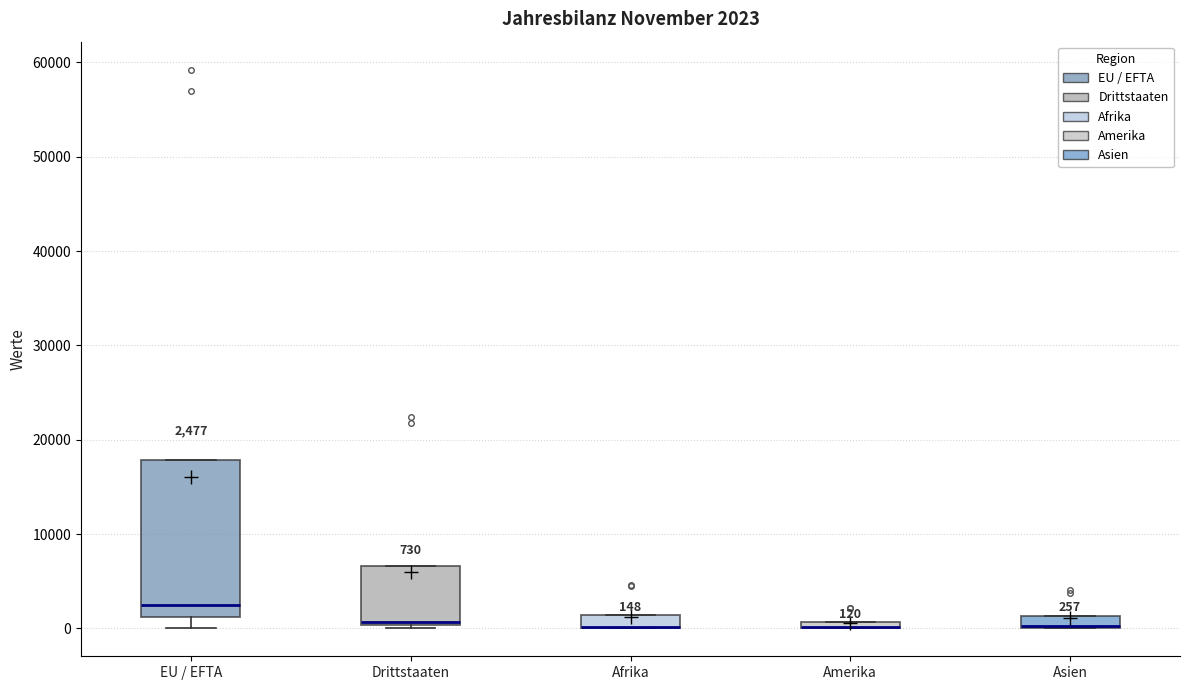

Which box is the tallest, from its lower edge to its upper edge?

EU / EFTA